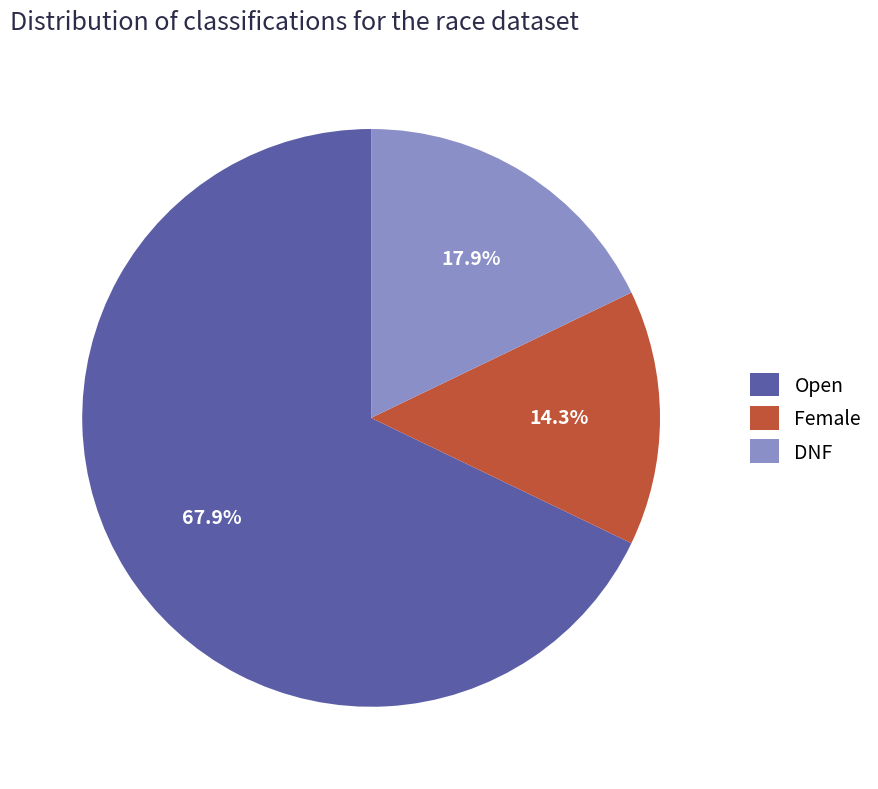

Is it true that DNF is 10% of the pie?

False